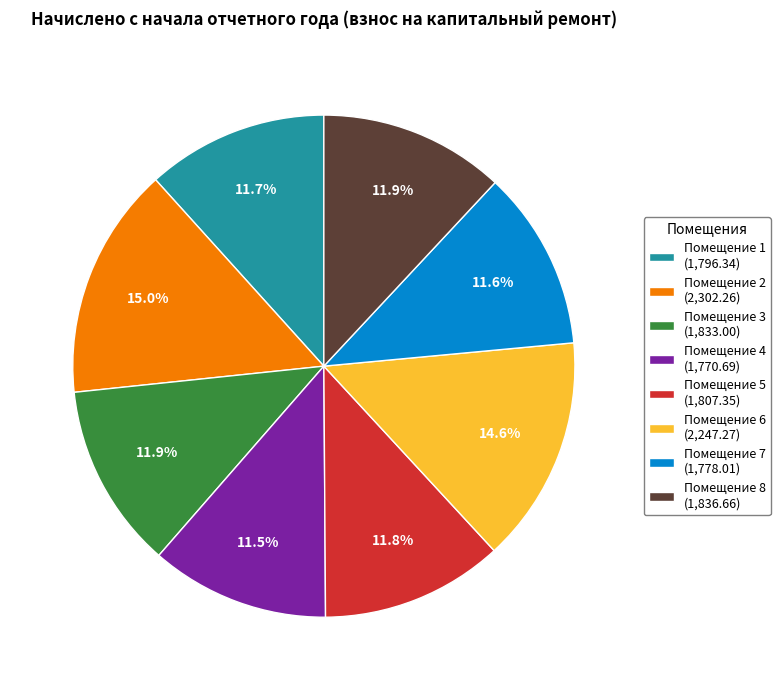

Count the number of slices in the pie.

8